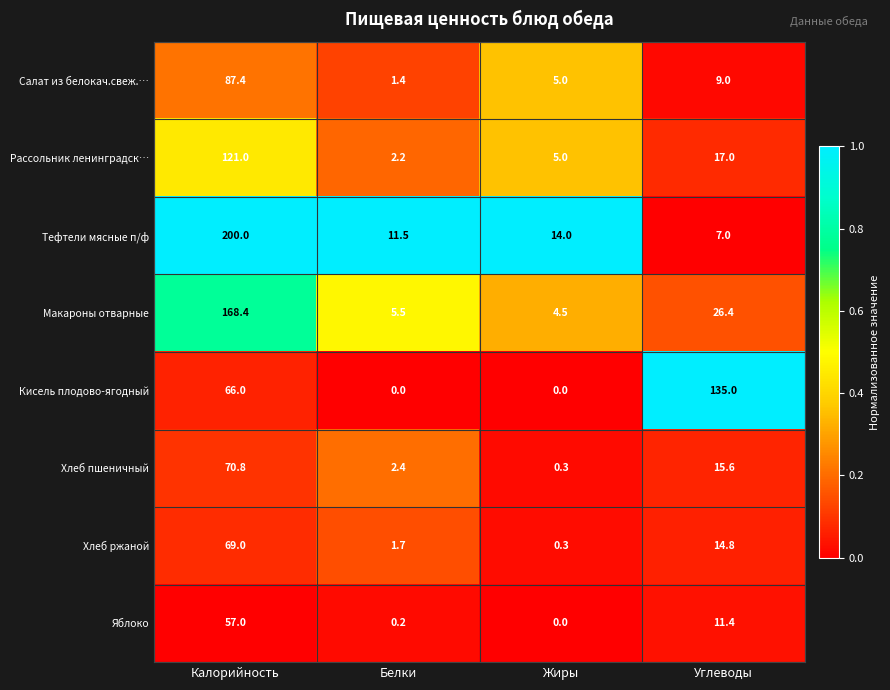

At which category is the sum across all series the highest?

Калорийность